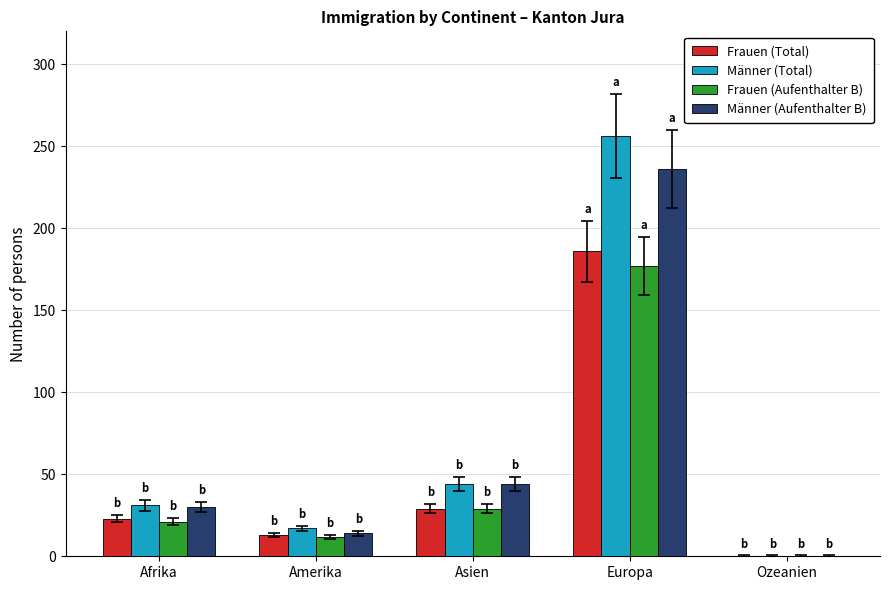

How many groups of bars are there?

5